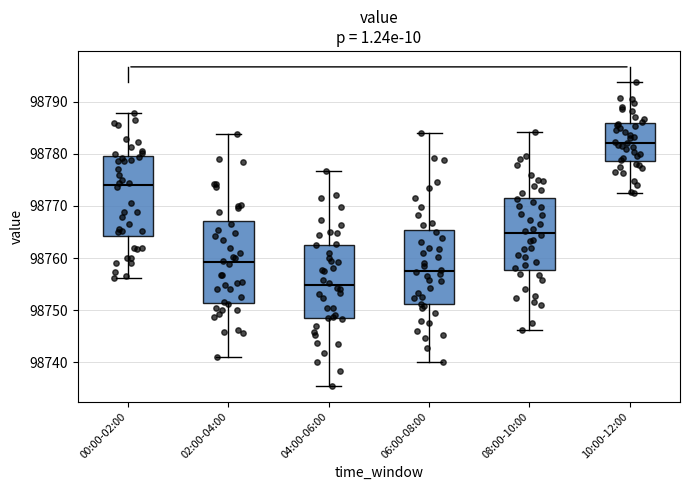

Where is the lower edge of the box for 08:00-10:00 on the y-axis? The values are not printed on the chart, so give them approximately, as read against the axis.

98758